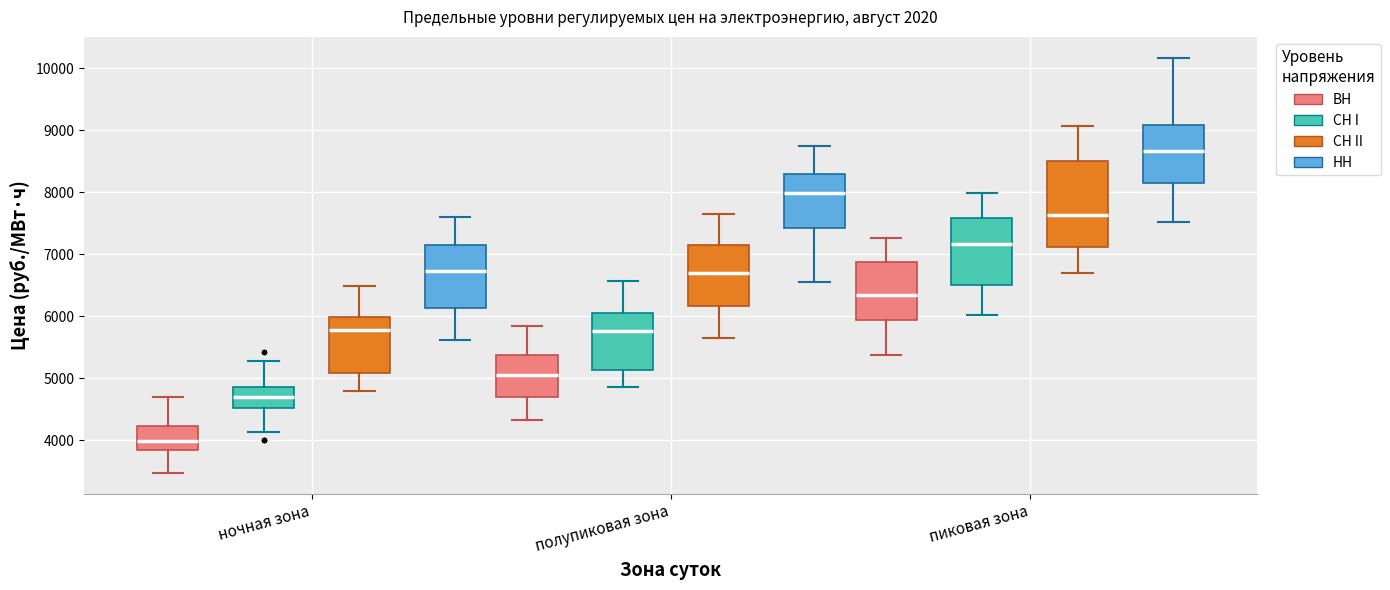

Reading left to right, read every box against the y-axis: the position of its median line, the range the box covers, and the ends of its whiskers. The values are not printed on the chart, so give them approximately, as read against the axis.

ночная зона (ВН): median 4000, box 3800 to 4200, whiskers 3500 to 4700
ночная зона (СН I): median 4700, box 4500 to 4800, whiskers 4100 to 5300
ночная зона (СН II): median 5800, box 5100 to 6000, whiskers 4800 to 6500
ночная зона (НН): median 6700, box 6100 to 7100, whiskers 5600 to 7600
полупиковая зона (ВН): median 5000, box 4700 to 5400, whiskers 4300 to 5800
полупиковая зона (СН I): median 5800, box 5100 to 6100, whiskers 4900 to 6600
полупиковая зона (СН II): median 6700, box 6200 to 7100, whiskers 5600 to 7600
полупиковая зона (НН): median 8000, box 7400 to 8300, whiskers 6500 to 8700
пиковая зона (ВН): median 6300, box 5900 to 6900, whiskers 5400 to 7300
пиковая зона (СН I): median 7200, box 6500 to 7600, whiskers 6000 to 8000
пиковая зона (СН II): median 7600, box 7100 to 8500, whiskers 6700 to 9100
пиковая зона (НН): median 8700, box 8100 to 9100, whiskers 7500 to 10200